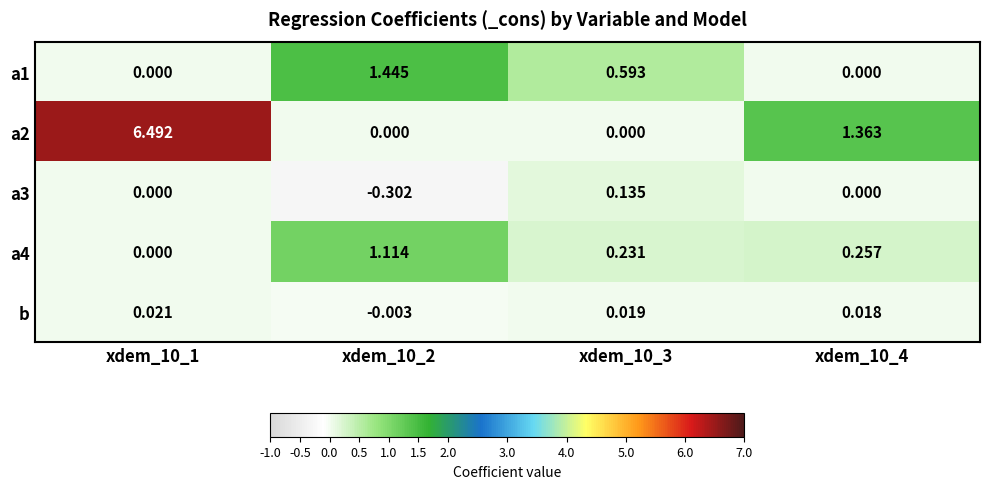

Is the value of a1 at xdem_10_3 greater than the value of a3 at xdem_10_2?

Yes